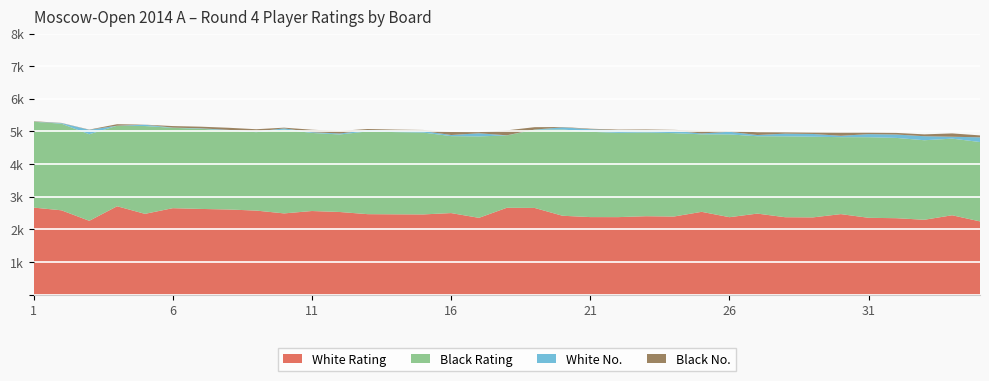

Reading left to right, what are all the values shown in this chart?

White Rating: 1=2669	2=2586	3=2264	4=2710	5=2477	6=2651	7=2628	8=2611	9=2577	10=2491	11=2564	12=2534	13=2468	14=2463	15=2460	16=2501	17=2355	18=2663	19=2658	20=2419	21=2378	22=2377	23=2405	24=2395	25=2539	26=2375	27=2485	28=2374	29=2369	30=2469	31=2356	32=2344	33=2296	34=2434	35=2246
Black Rating: 1=2630	2=2653	3=2651	4=2467	5=2690	6=2461	7=2456	8=2421	9=2402	10=2568	11=2392	12=2375	13=2534	14=2518	15=2507	16=2357	17=2495	18=2216	19=2396	20=2642	21=2613	22=2581	23=2564	24=2555	25=2374	26=2536	27=2369	28=2478	29=2471	30=2357	31=2469	32=2459	33=2436	34=2347	35=2432
White No.: 1=3	2=18	3=135	4=1	5=40	6=7	7=13	8=17	9=21	10=36	11=23	12=29	13=44	14=46	15=48	16=34	17=95	18=4	19=5	20=66	21=78	22=79	23=68	24=74	25=27	26=80	27=38	28=82	29=84	30=42	31=94	32=104	33=123	34=58	35=143
Black No.: 1=12	2=6	3=8	4=45	5=2	6=47	7=50	8=65	9=69	10=22	11=75	12=81	13=30	14=31	15=32	16=92	17=35	18=152	19=73	20=10	21=16	22=20	23=24	24=26	25=83	26=28	27=85	28=39	29=41	30=93	31=43	32=49	33=57	34=102	35=59